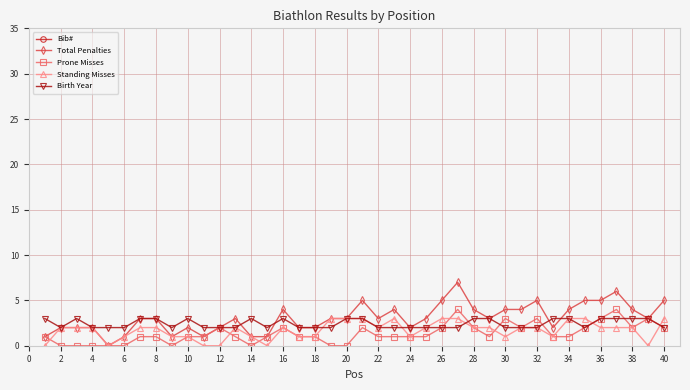

How many data points in Bib# are less than 129?

20